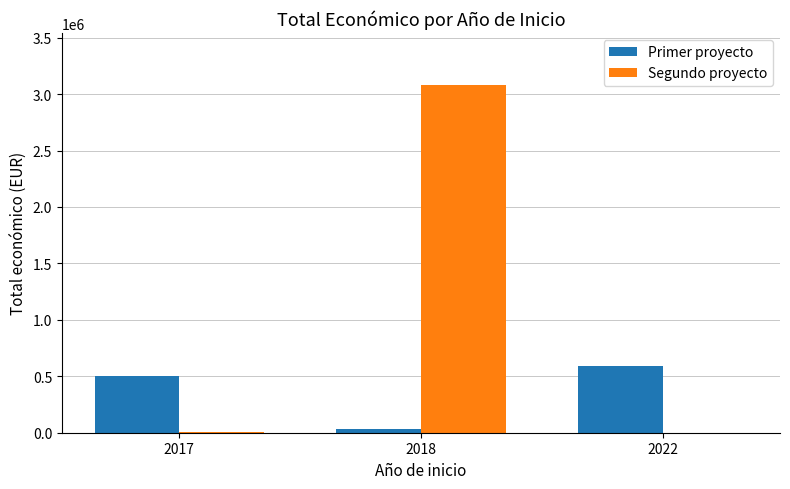

What is the sum of the Segundo proyecto values at 2017 and 2018?

3084833